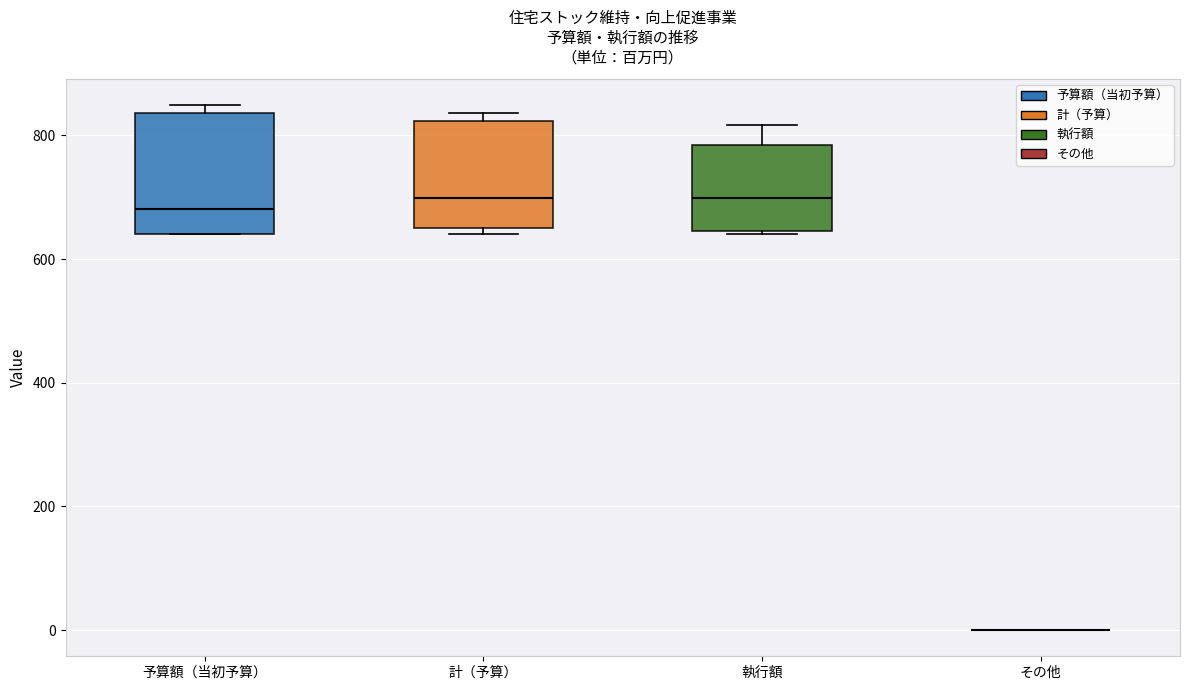

Reading left to right, transcribe this box plot: for each box, give where its median line is, the range the box spans, and where its two whiskers end, as read against the y-axis. The values are not printed on the chart, so give them approximately, as read against the axis.

予算額（当初予算）: median 680, box 640 to 840, whiskers 640 to 840 (just above the box's upper edge)
計（予算）: median 700, box 660 to 820, whiskers 640 to 840
執行額: median 700, box 640 to 780, whiskers 640 to 820
その他: box collapsed to a line at 0, whiskers 0 to 0